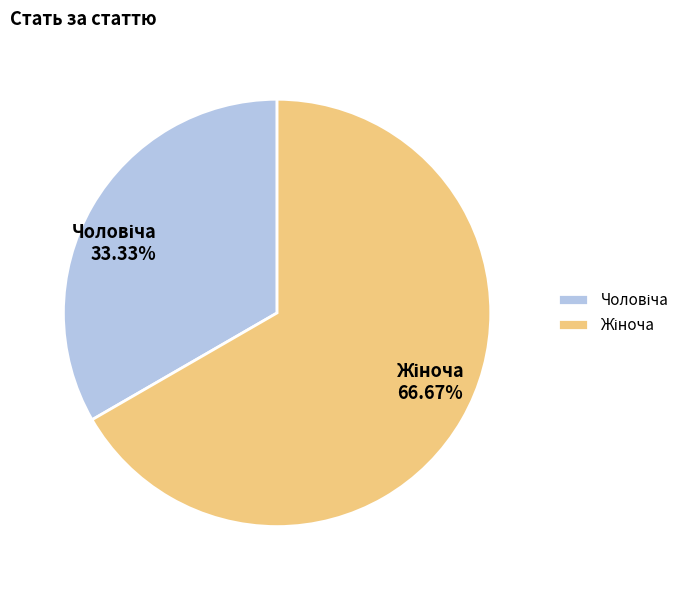

Is there any slice that represents more than half of the pie?

Yes